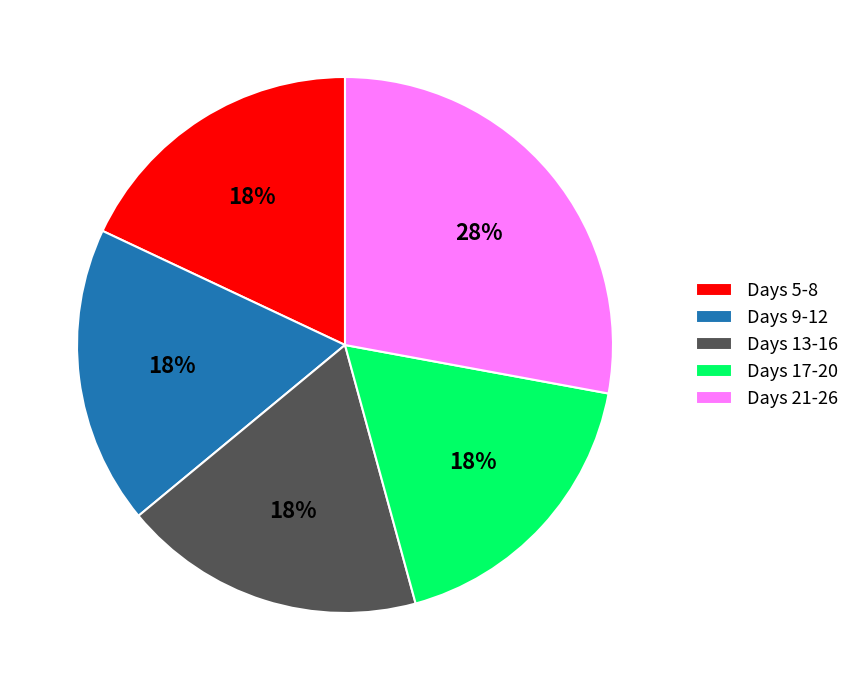

Combined, do Days 21-26 and Days 17-20 account for over 50%?

No